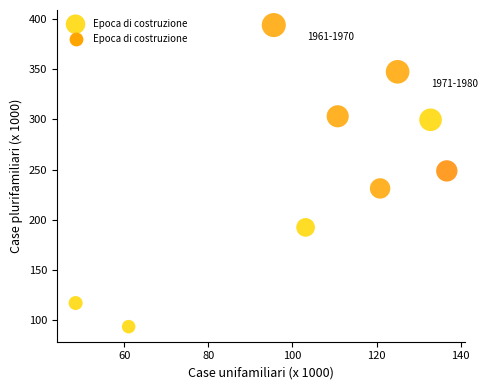

What is the average Y value?

247.5